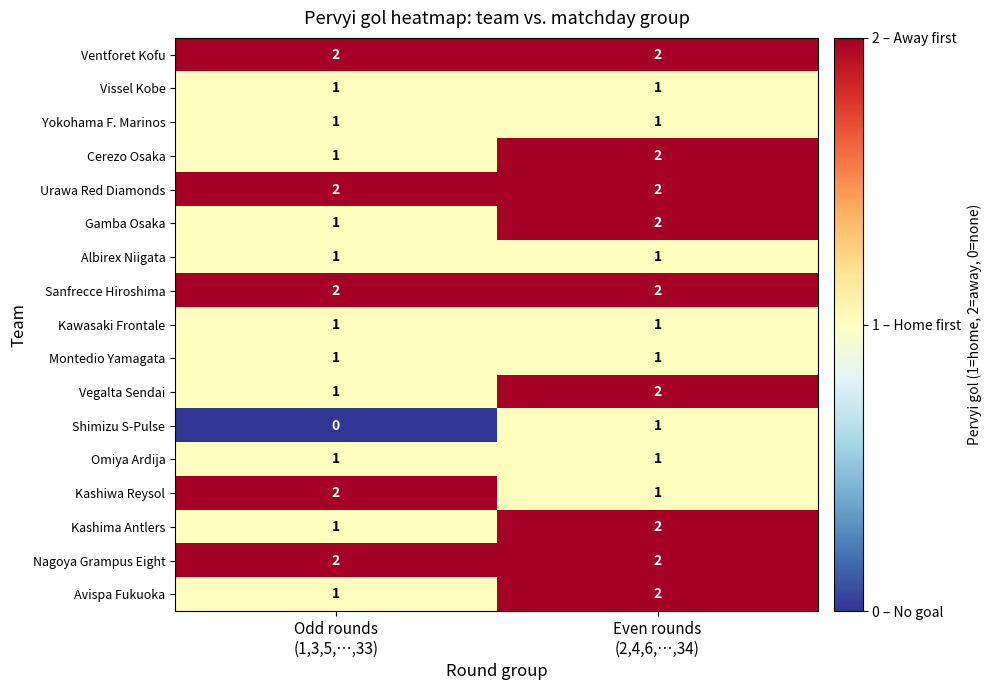

What is the sum of all Kashiwa Reysol values?

3